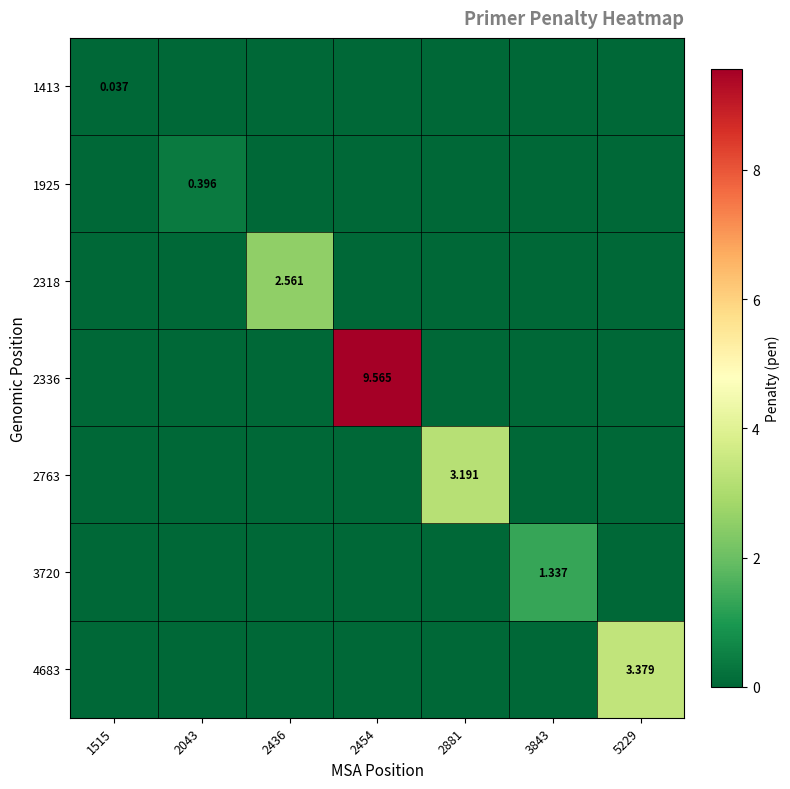

At 2436, list the series in order from smallest to largest.

1413, 1925, 2336, 2763, 3720, 4683, 2318